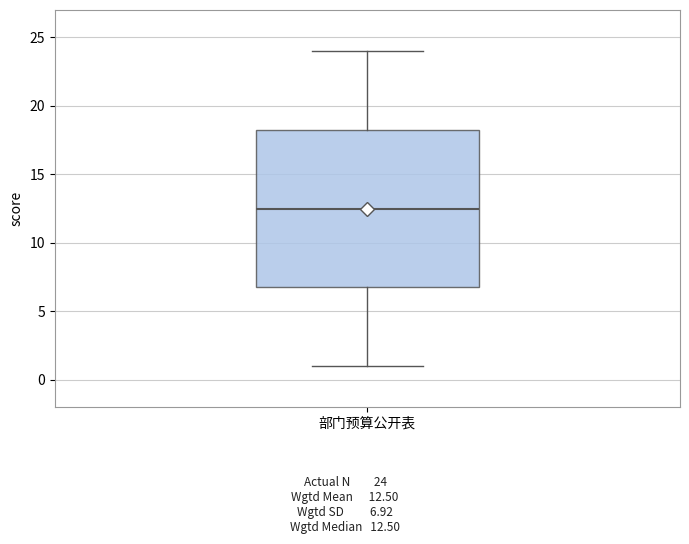

Where does the upper whisker of the box for 部门预算公开表 end on the y-axis? The values are not printed on the chart, so give them approximately, as read against the axis.

24.0